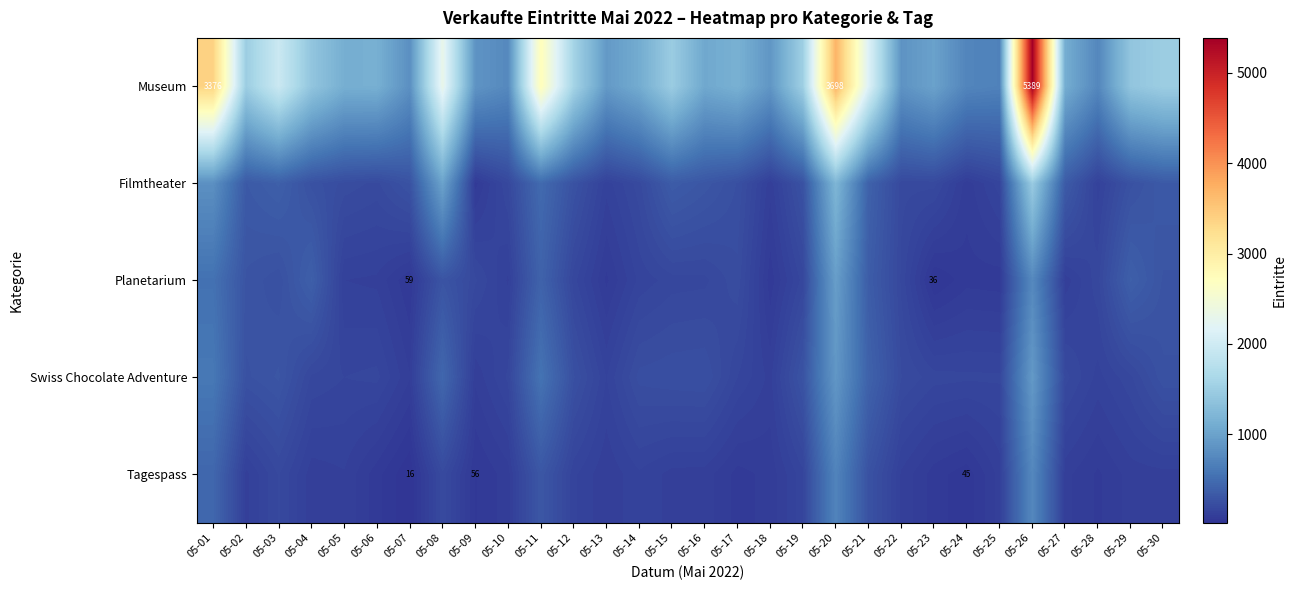

The Tagespass series shows 16 at 05-07. True or false?

True